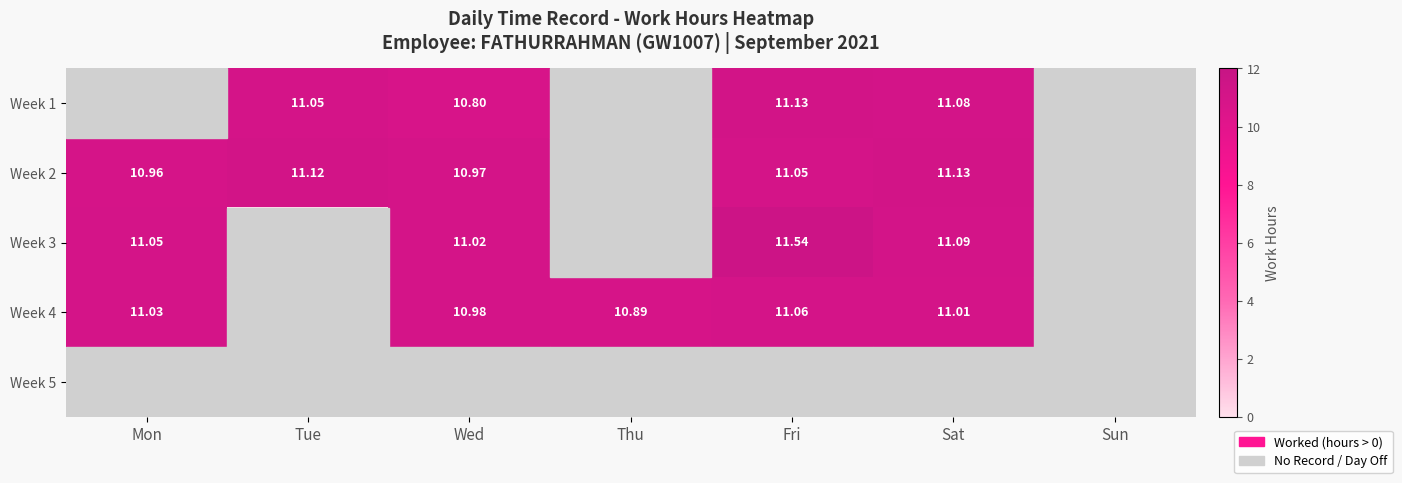

Is the value of Week 3 at Mon greater than the value of Week 4 at Tue?

Yes